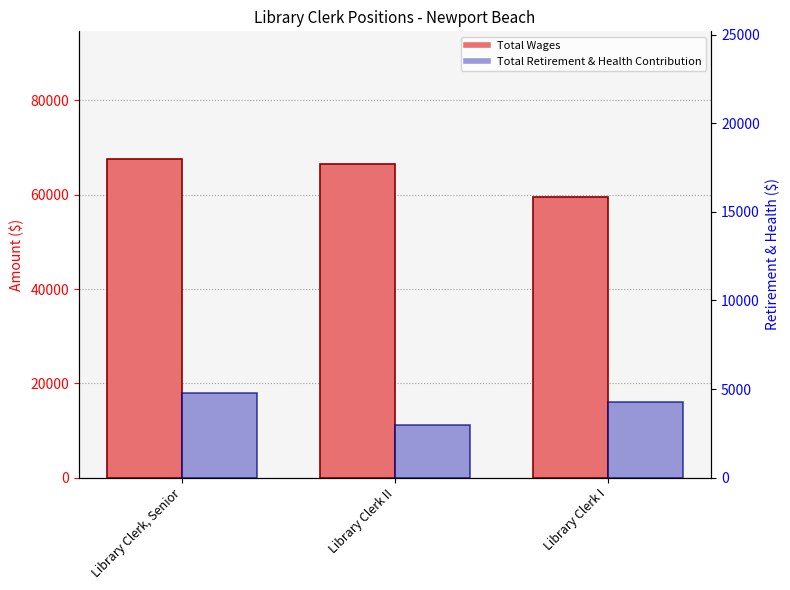

How many values in the Total Wages series are below 66542?

1